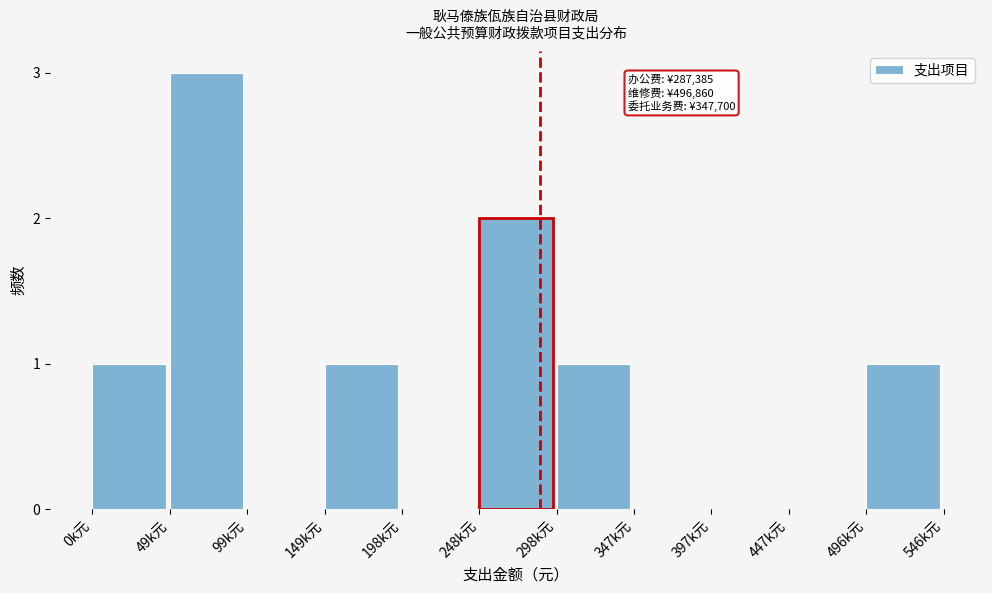

Reading left to right, what are all the values shown in this chart?

0k元=1	49k元=3	99k元=0	149k元=1	198k元=0	248k元=2	298k元=1	347k元=0	397k元=0	447k元=0	496k元=1